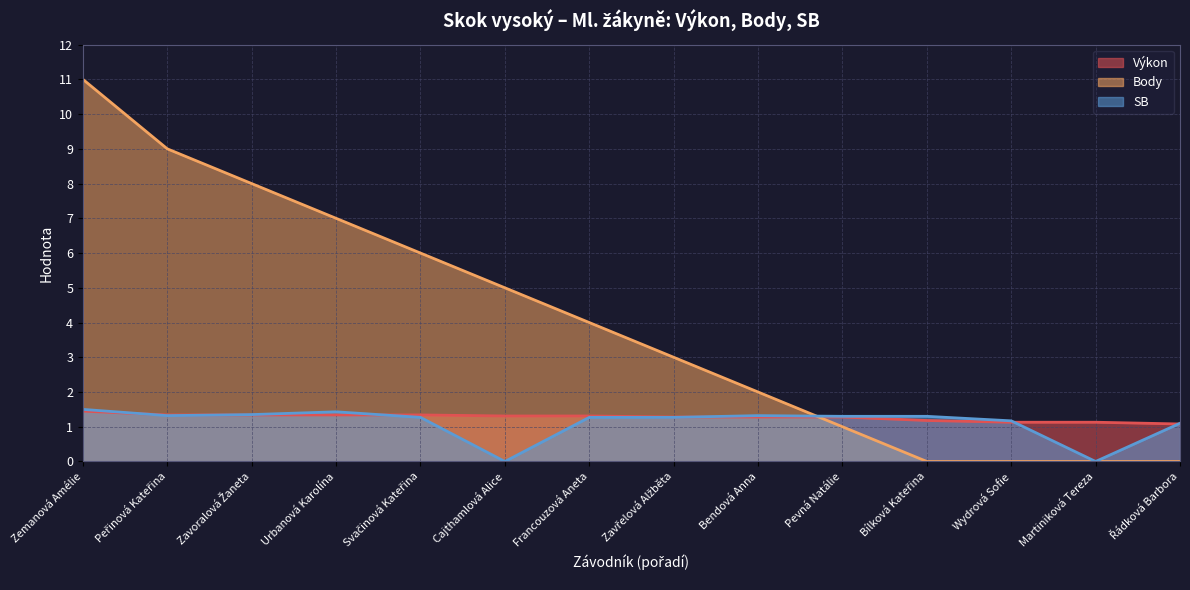

Which series has the largest total across all categories?

Body